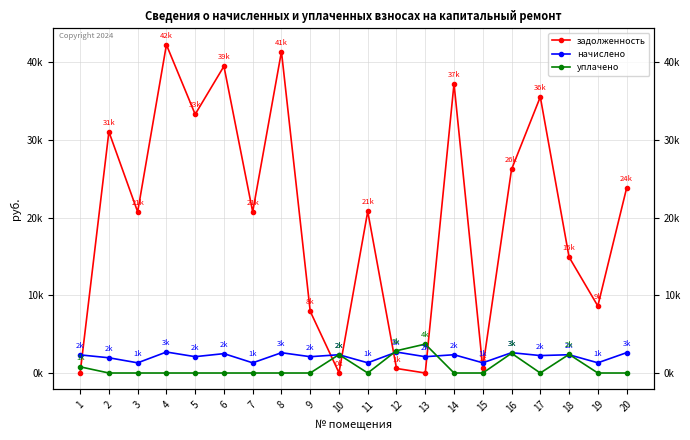

Count the number of categories in the chart.

20